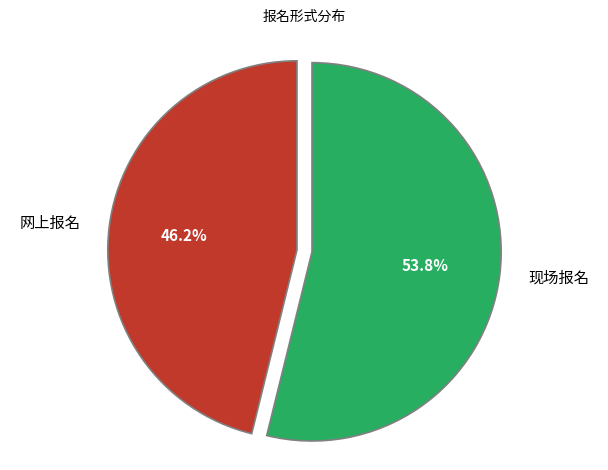

What percentage do 网上报名 and 现场报名 together represent?

100.0%